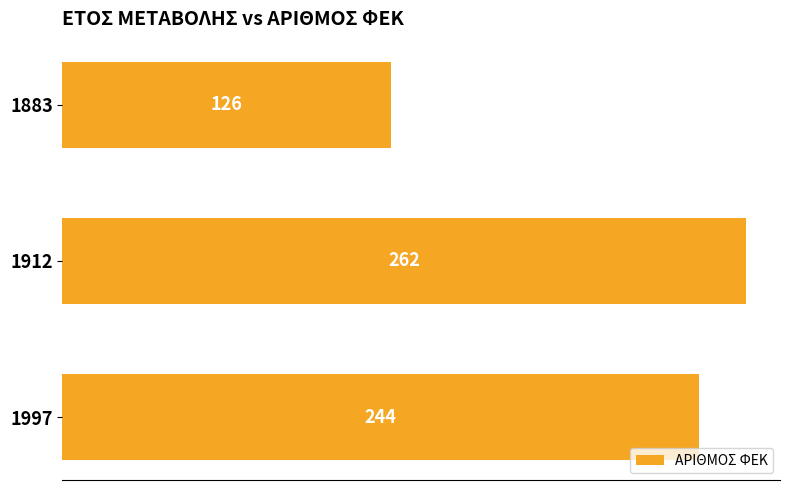

How many bars are there in total?

3